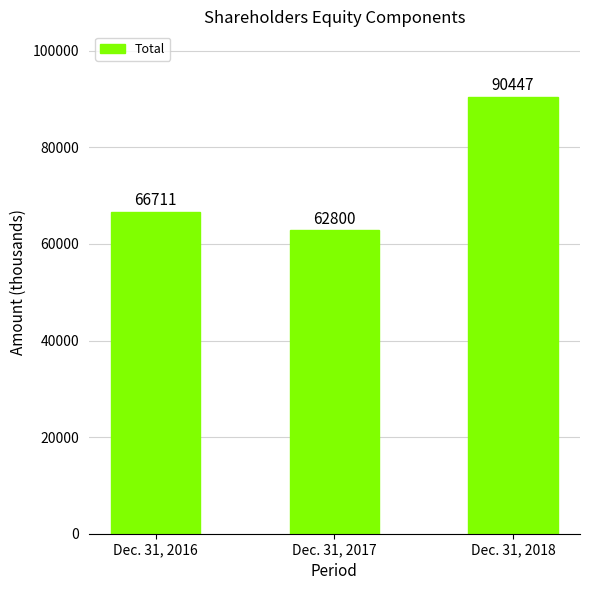

Rank the categories by value from highest to lowest.

Dec. 31, 2018, Dec. 31, 2016, Dec. 31, 2017